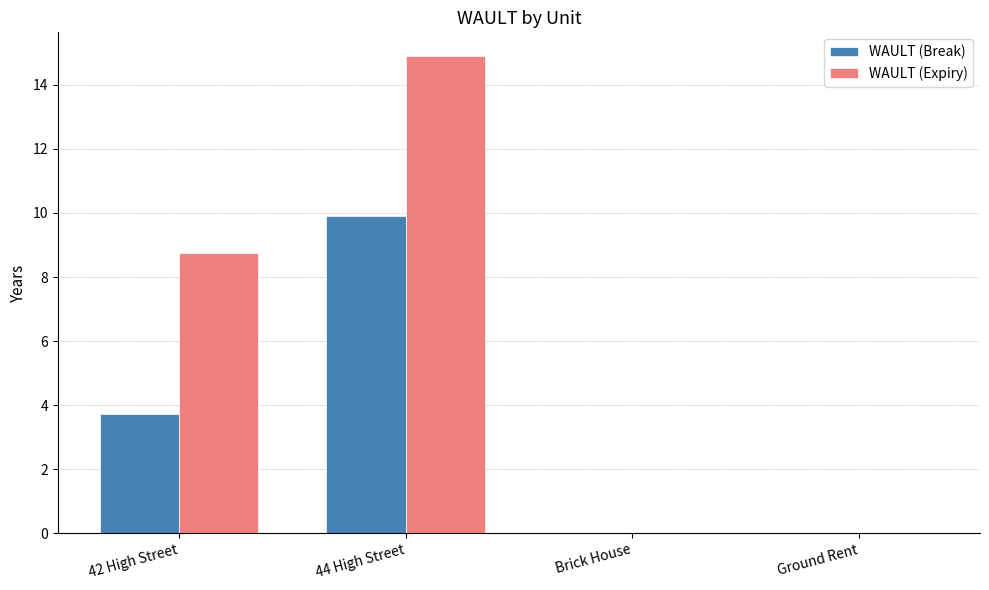

What is the average value of the WAULT (Expiry) series?

5.9